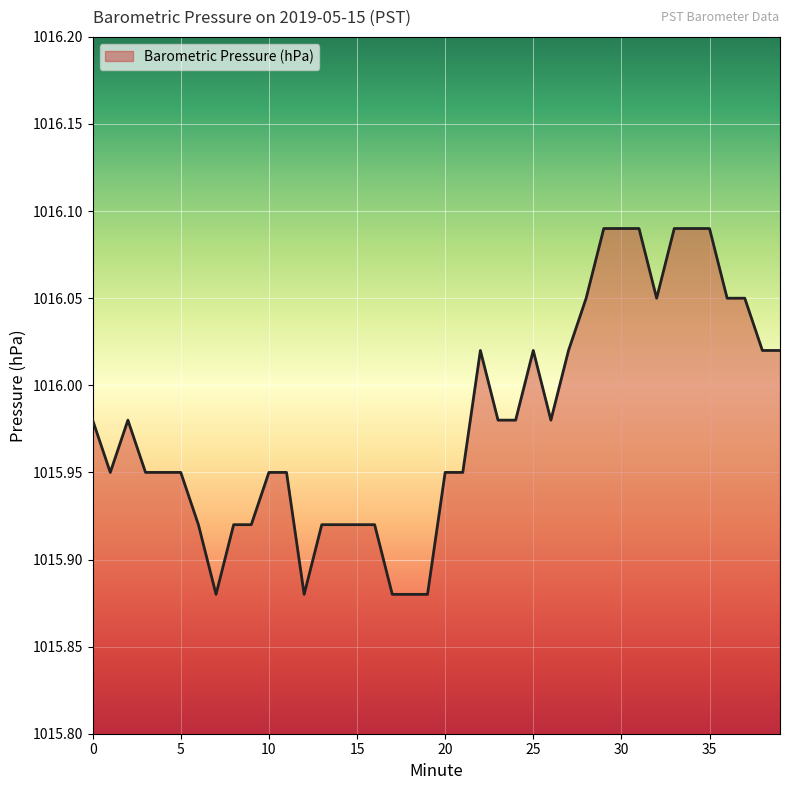

Reading left to right, list all the values displayed in this chart.

0=1016.0	1=1016.0	2=1016.0	3=1016.0	4=1016.0	5=1016.0	6=1015.9	7=1015.9	8=1015.9	9=1015.9	10=1016.0	11=1016.0	12=1015.9	13=1015.9	14=1015.9	15=1015.9	16=1015.9	17=1015.9	18=1015.9	19=1015.9	20=1016.0	21=1016.0	22=1016.0	23=1016.0	24=1016.0	25=1016.0	26=1016.0	27=1016.0	28=1016.0	29=1016.1	30=1016.1	31=1016.1	32=1016.0	33=1016.1	34=1016.1	35=1016.1	36=1016.0	37=1016.0	38=1016.0	39=1016.0